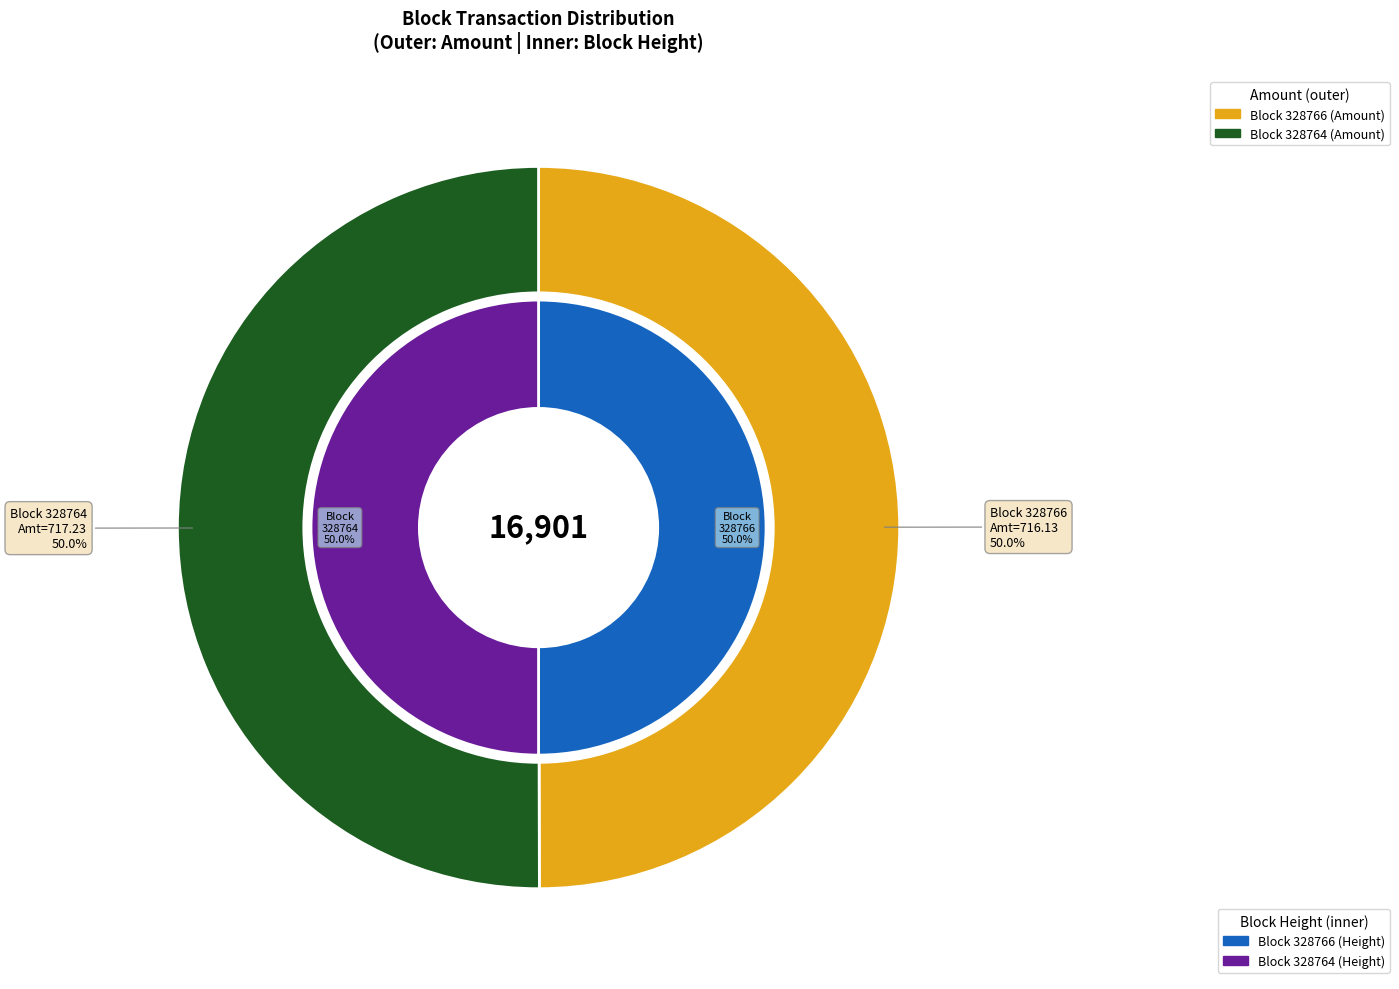

How many segments does this pie chart have?

2